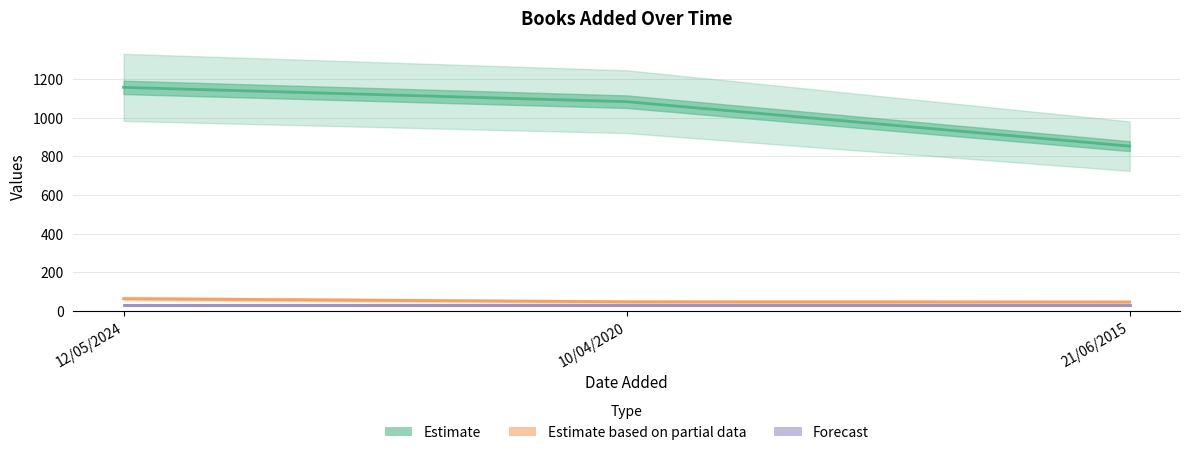

Which series has the largest total across all categories?

Estimate